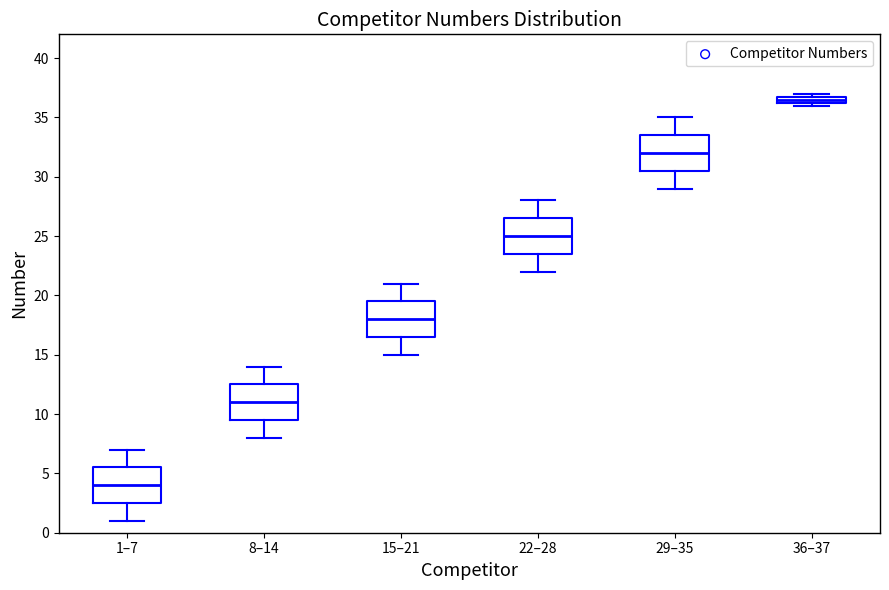

Which box's median line is the lowest?

1–7